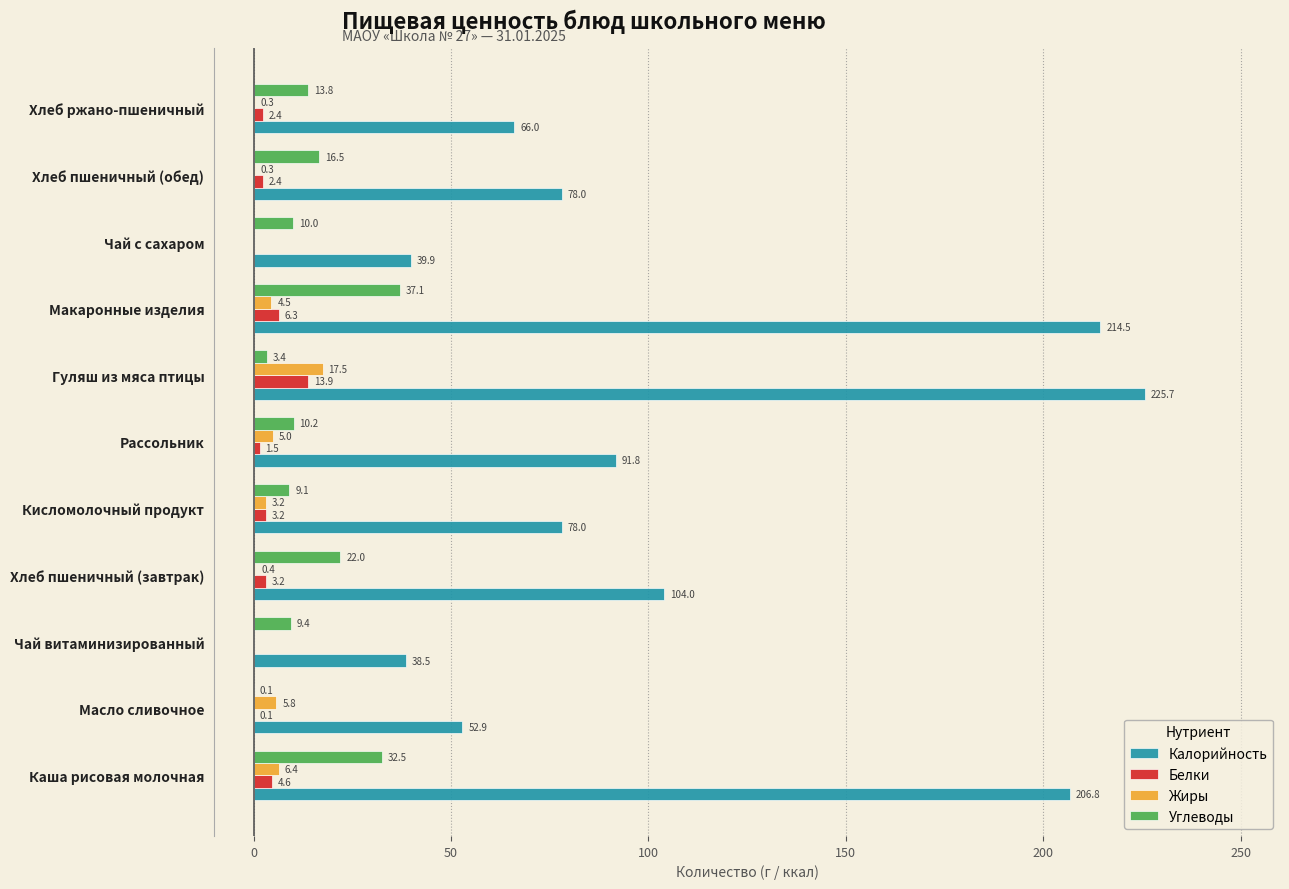

Is it true that Жиры equals 0.0 at Чай витаминизированный?

True